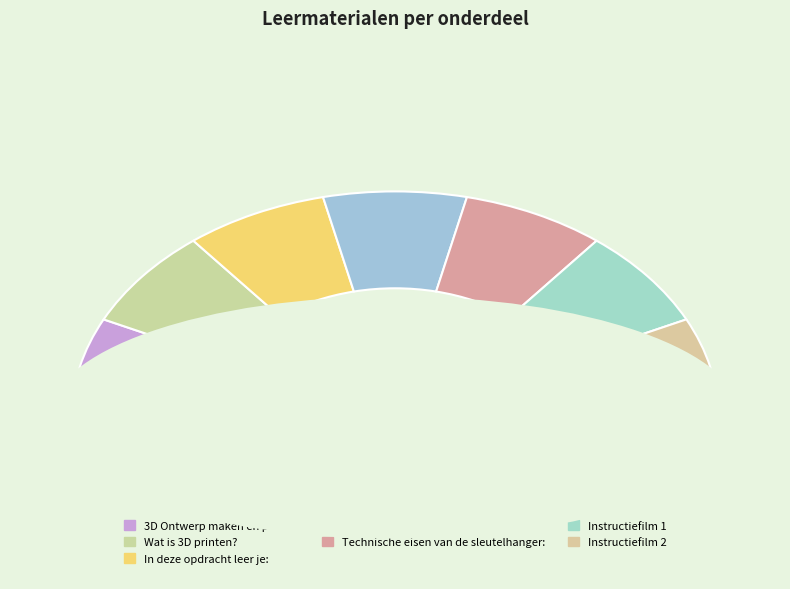

Between In deze opdracht leer je: and Technische eisen van de sleutelhanger:, which is larger?

Technische eisen van de sleutelhanger: